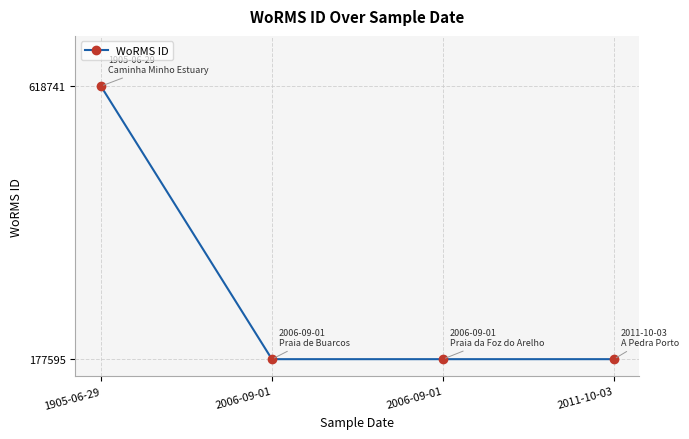

What is the label of the 3rd point from the left?

2006-09-01